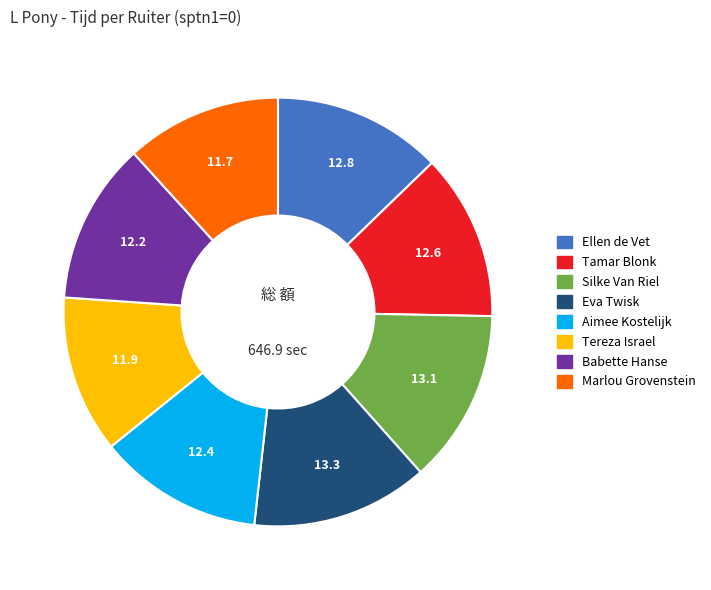

Does Eva Twisk represent more than half of the total?

No